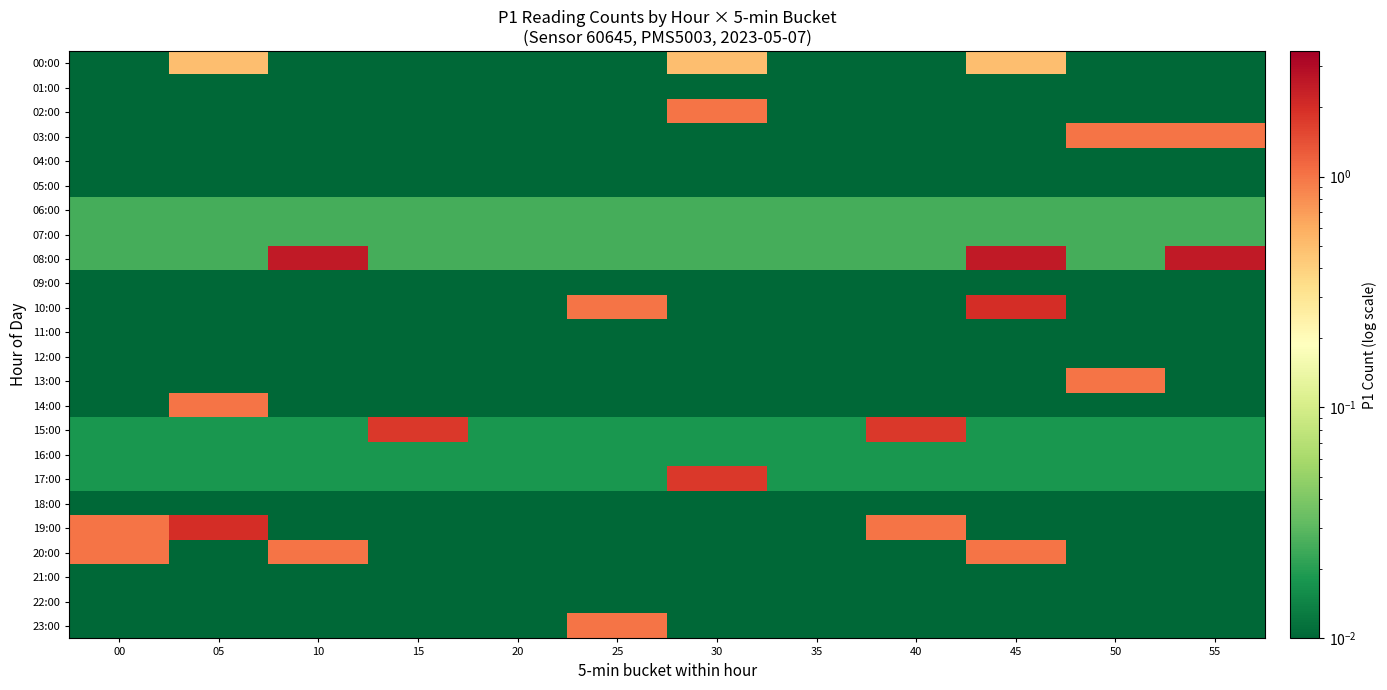

Reading right to left, list all the values displayed in this chart.

00:00: 55=0.0	50=0.0	45=0.5	40=0.0	35=0.0	30=0.5	25=0.0	20=0.0	15=0.0	10=0.0	05=0.5	00=0.0
01:00: 55=0.0	50=0.0	45=0.0	40=0.0	35=0.0	30=0.0	25=0.0	20=0.0	15=0.0	10=0.0	05=0.0	00=0.0
02:00: 55=0.0	50=0.0	45=0.0	40=0.0	35=0.0	30=1.0	25=0.0	20=0.0	15=0.0	10=0.0	05=0.0	00=0.0
03:00: 55=1.0	50=1.0	45=0.0	40=0.0	35=0.0	30=0.0	25=0.0	20=0.0	15=0.0	10=0.0	05=0.0	00=0.0
04:00: 55=0.0	50=0.0	45=0.0	40=0.0	35=0.0	30=0.0	25=0.0	20=0.0	15=0.0	10=0.0	05=0.0	00=0.0
05:00: 55=0.0	50=0.0	45=0.0	40=0.0	35=0.0	30=0.0	25=0.0	20=0.0	15=0.0	10=0.0	05=0.0	00=0.0
06:00: 55=0.0	50=0.0	45=0.0	40=0.0	35=0.0	30=0.0	25=0.0	20=0.0	15=0.0	10=0.0	05=0.0	00=0.0
07:00: 55=0.0	50=0.0	45=0.0	40=0.0	35=0.0	30=0.0	25=0.0	20=0.0	15=0.0	10=0.0	05=0.0	00=0.0
08:00: 55=2.5	50=0.0	45=2.5	40=0.0	35=0.0	30=0.0	25=0.0	20=0.0	15=0.0	10=2.5	05=0.0	00=0.0
09:00: 55=0.0	50=0.0	45=0.0	40=0.0	35=0.0	30=0.0	25=0.0	20=0.0	15=0.0	10=0.0	05=0.0	00=0.0
10:00: 55=0.0	50=0.0	45=2.0	40=0.0	35=0.0	30=0.0	25=1.0	20=0.0	15=0.0	10=0.0	05=0.0	00=0.0
11:00: 55=0.0	50=0.0	45=0.0	40=0.0	35=0.0	30=0.0	25=0.0	20=0.0	15=0.0	10=0.0	05=0.0	00=0.0
12:00: 55=0.0	50=0.0	45=0.0	40=0.0	35=0.0	30=0.0	25=0.0	20=0.0	15=0.0	10=0.0	05=0.0	00=0.0
13:00: 55=0.0	50=1.0	45=0.0	40=0.0	35=0.0	30=0.0	25=0.0	20=0.0	15=0.0	10=0.0	05=0.0	00=0.0
14:00: 55=0.0	50=0.0	45=0.0	40=0.0	35=0.0	30=0.0	25=0.0	20=0.0	15=0.0	10=0.0	05=1.0	00=0.0
15:00: 55=0.0	50=0.0	45=0.0	40=1.8	35=0.0	30=0.0	25=0.0	20=0.0	15=1.8	10=0.0	05=0.0	00=0.0
16:00: 55=0.0	50=0.0	45=0.0	40=0.0	35=0.0	30=0.0	25=0.0	20=0.0	15=0.0	10=0.0	05=0.0	00=0.0
17:00: 55=0.0	50=0.0	45=0.0	40=0.0	35=0.0	30=1.8	25=0.0	20=0.0	15=0.0	10=0.0	05=0.0	00=0.0
18:00: 55=0.0	50=0.0	45=0.0	40=0.0	35=0.0	30=0.0	25=0.0	20=0.0	15=0.0	10=0.0	05=0.0	00=0.0
19:00: 55=0.0	50=0.0	45=0.0	40=1.0	35=0.0	30=0.0	25=0.0	20=0.0	15=0.0	10=0.0	05=2.0	00=1.0
20:00: 55=0.0	50=0.0	45=1.0	40=0.0	35=0.0	30=0.0	25=0.0	20=0.0	15=0.0	10=1.0	05=0.0	00=1.0
21:00: 55=0.0	50=0.0	45=0.0	40=0.0	35=0.0	30=0.0	25=0.0	20=0.0	15=0.0	10=0.0	05=0.0	00=0.0
22:00: 55=0.0	50=0.0	45=0.0	40=0.0	35=0.0	30=0.0	25=0.0	20=0.0	15=0.0	10=0.0	05=0.0	00=0.0
23:00: 55=0.0	50=0.0	45=0.0	40=0.0	35=0.0	30=0.0	25=1.0	20=0.0	15=0.0	10=0.0	05=0.0	00=0.0